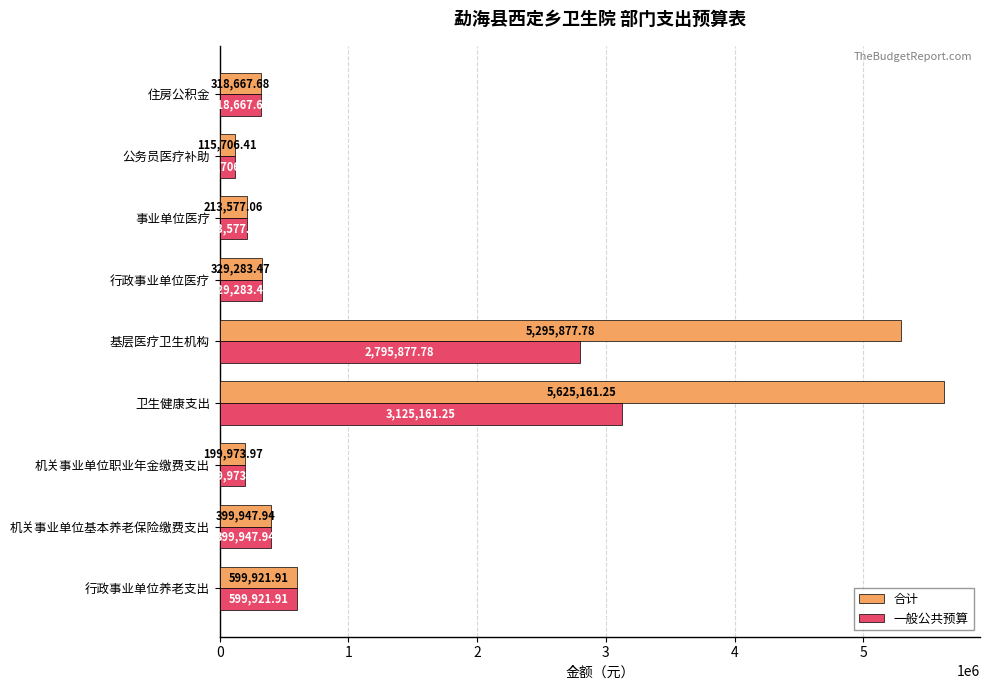

At which category does the chart reach its minimum across all series?

公务员医疗补助